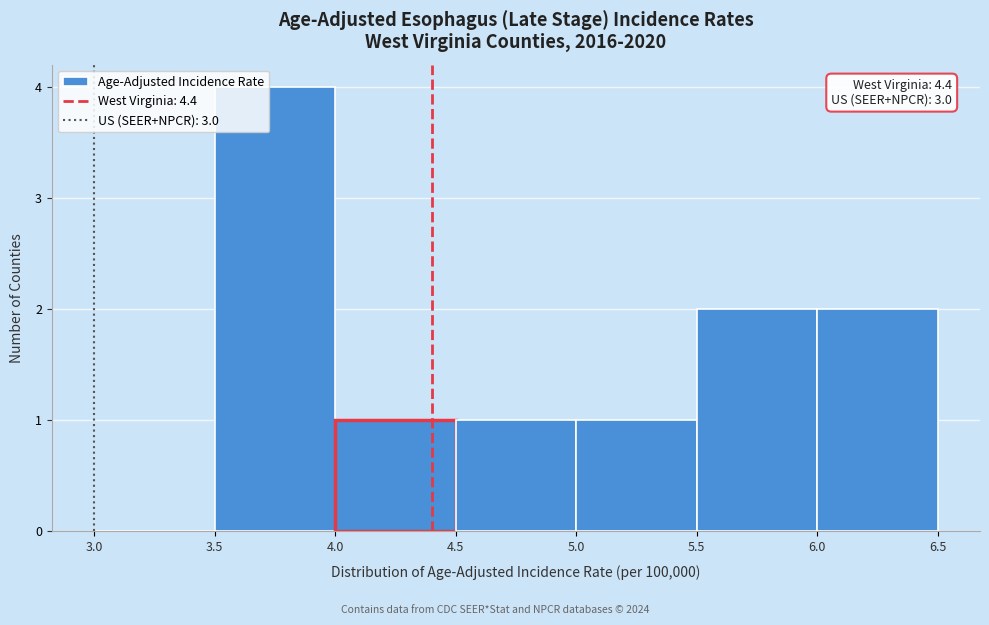

Over which range of the x-axis is the bar tallest?

3.5 to 4.0